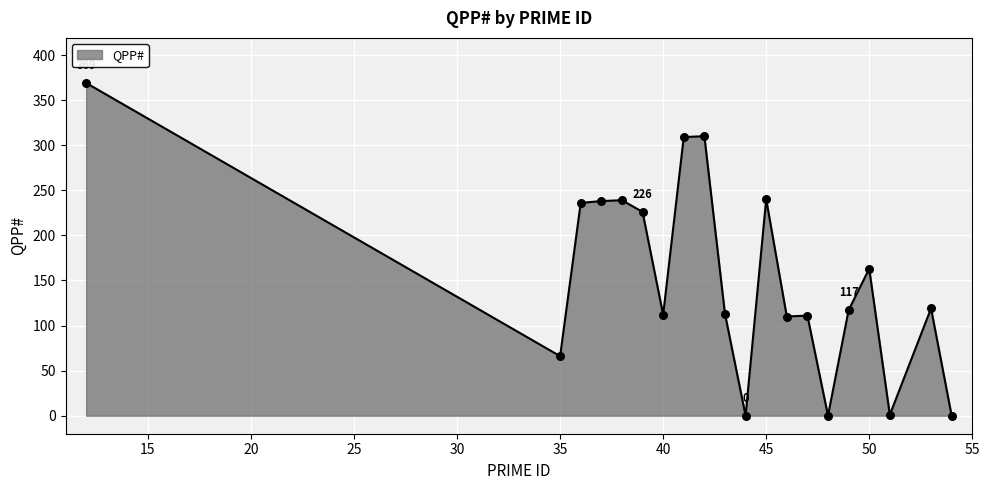

What is the greatest value displayed?

369